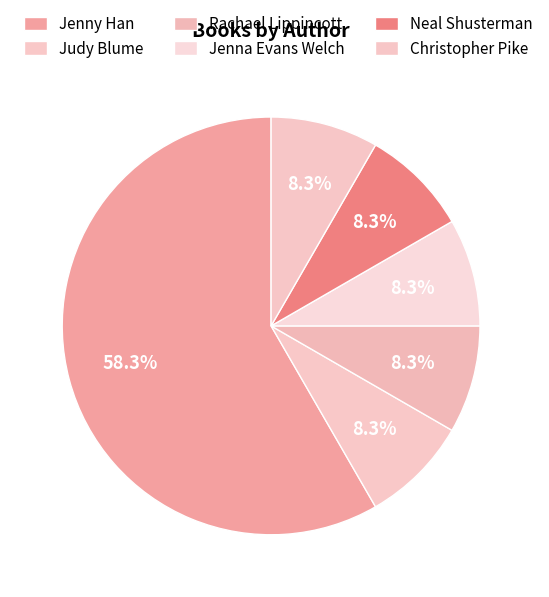

To the nearest percent, what is the difference between the largest and smallest slice percentages?

50%